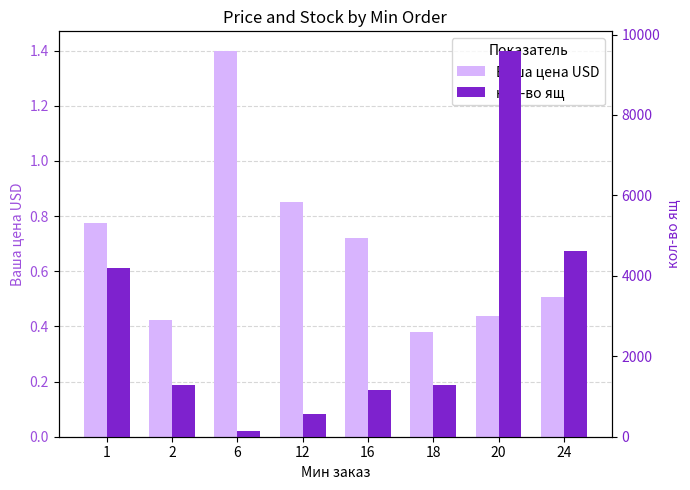

Rank the series at 2 from highest to lowest value.

кол-во ящ, Ваша цена USD